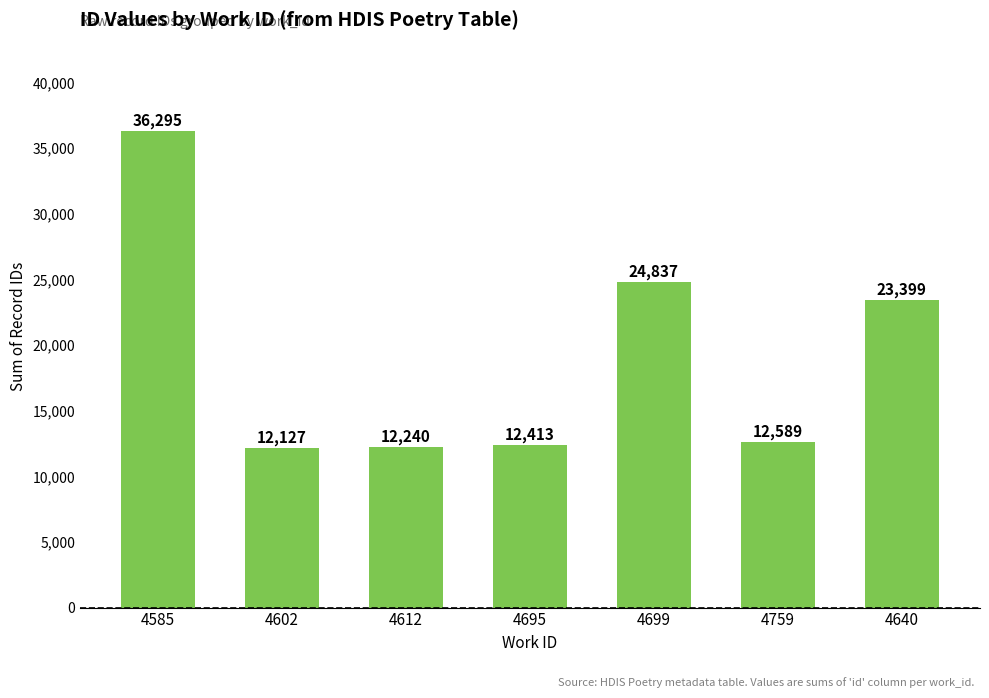

The chart shows a value of 5231 at 4695. True or false?

False